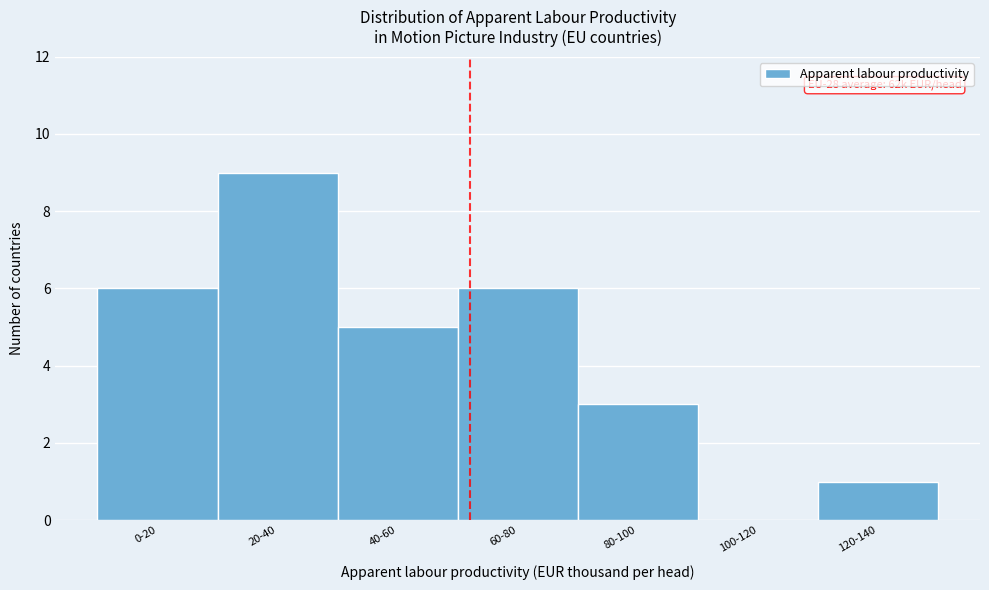

Reading right to left, transcribe all the data shown in this chart.

120-140=1	100-120=0	80-100=3	60-80=6	40-60=5	20-40=9	0-20=6